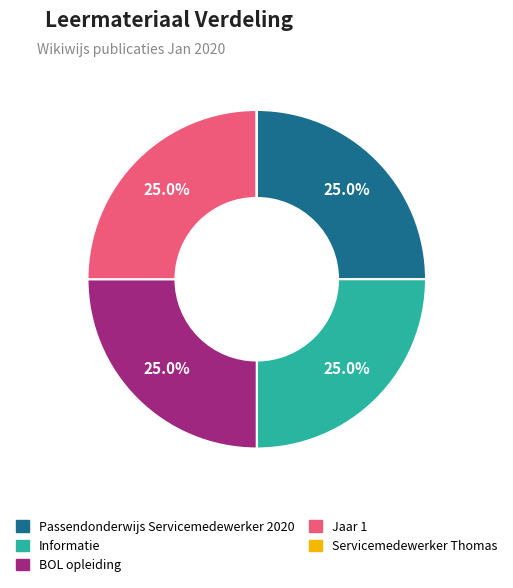

What percentage is NOT represented by Jaar 1?

75.0%